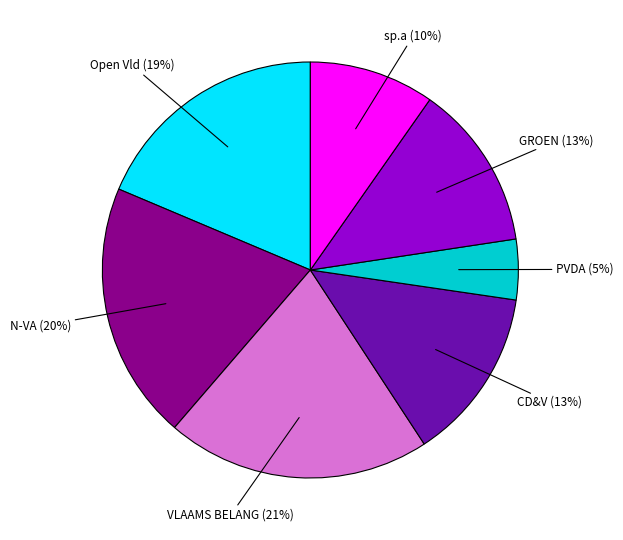

Is the sum of Open Vld and GROEN greater than half?

No